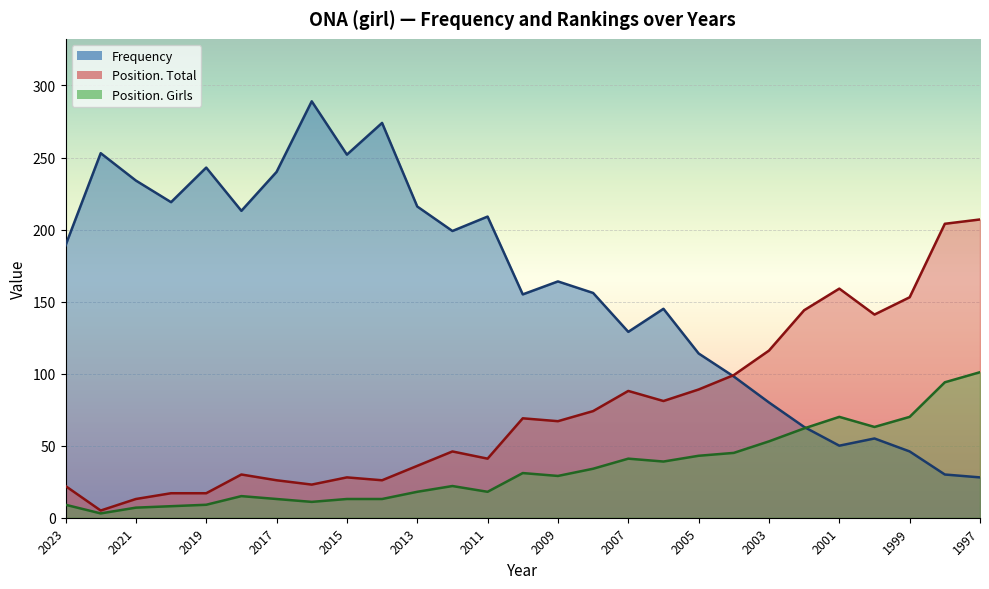

Where is the first local minimum for Position. Girls?

2022